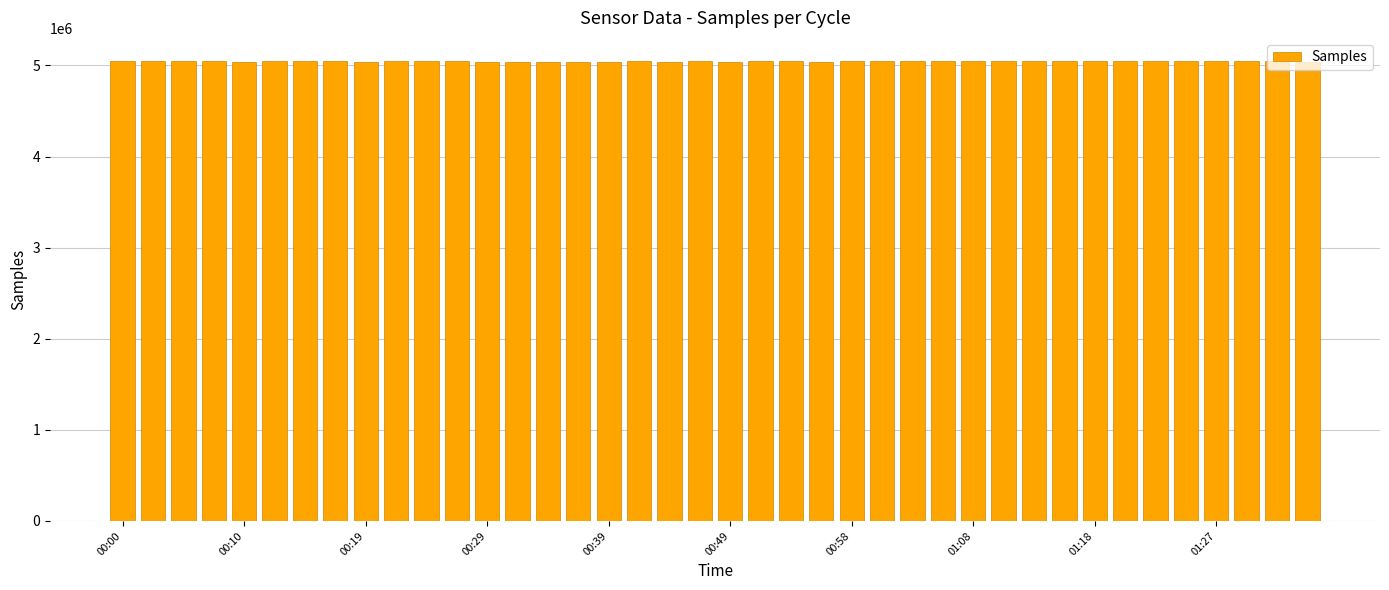

What is the average value?

5043950